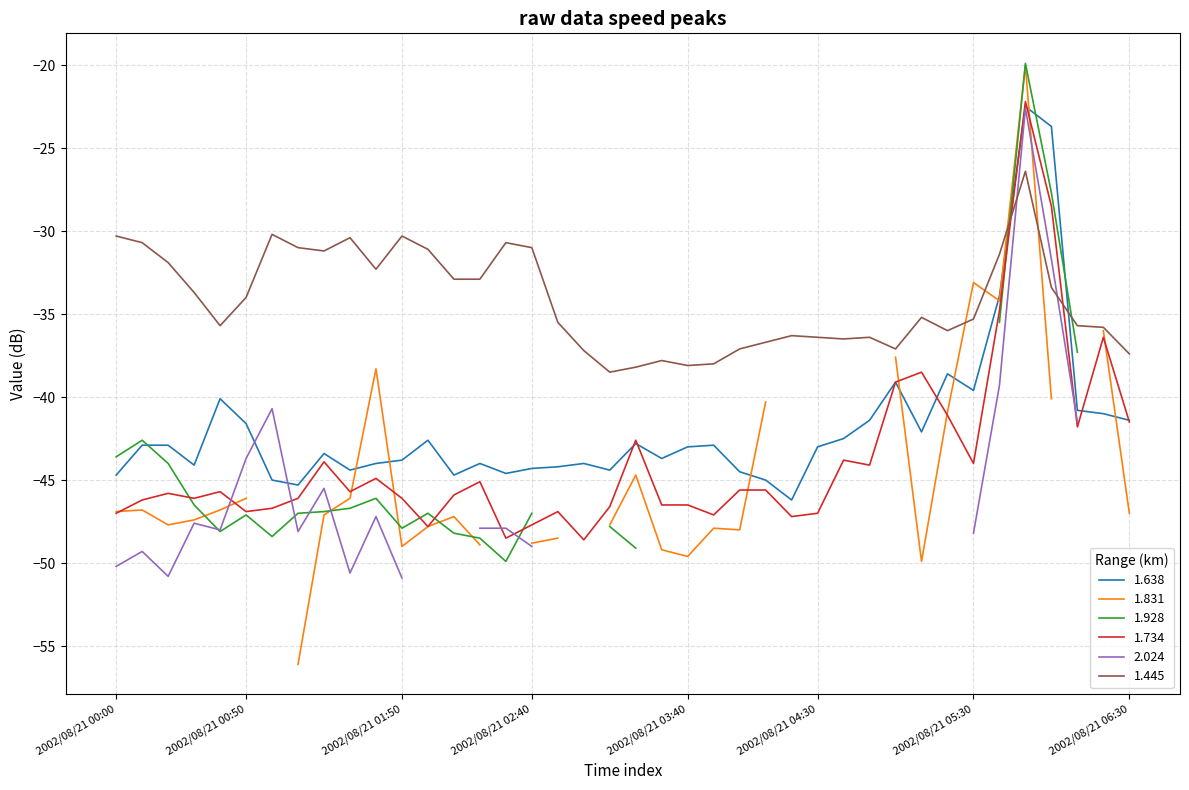

Rank the categories by 1.445 value from lowest to highest.

2002/08/21 03:10, 2002/08/21 03:20, 2002/08/21 03:40, 2002/08/21 03:50, 2002/08/21 03:30, 2002/08/21 06:30, 2002/08/21 03:00, 2002/08/21 04:00, 2002/08/21 05:00, 2002/08/21 04:10, 2002/08/21 04:40, 2002/08/21 04:30, 2002/08/21 04:50, 2002/08/21 04:20, 2002/08/21 05:20, 2002/08/21 06:20, 2002/08/21 00:40, 2002/08/21 06:10, 2002/08/21 02:50, 2002/08/21 05:30, 2002/08/21 05:10, 2002/08/21 00:50, 2002/08/21 00:30, 2002/08/21 06:00, 2002/08/21 02:10, 2002/08/21 02:20, 2002/08/21 01:40, 2002/08/21 00:20, 2002/08/21 05:40, 2002/08/21 01:20, 2002/08/21 02:00, 2002/08/21 01:10, 2002/08/21 02:40, 2002/08/21 00:10, 2002/08/21 02:30, 2002/08/21 01:30, 2002/08/21 00:00, 2002/08/21 01:50, 2002/08/21 01:00, 2002/08/21 05:50